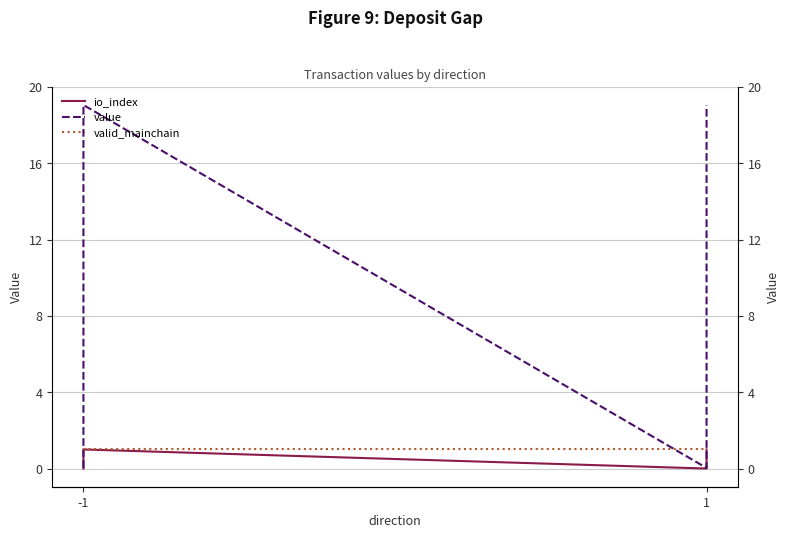

How many lines are shown in the chart?

3